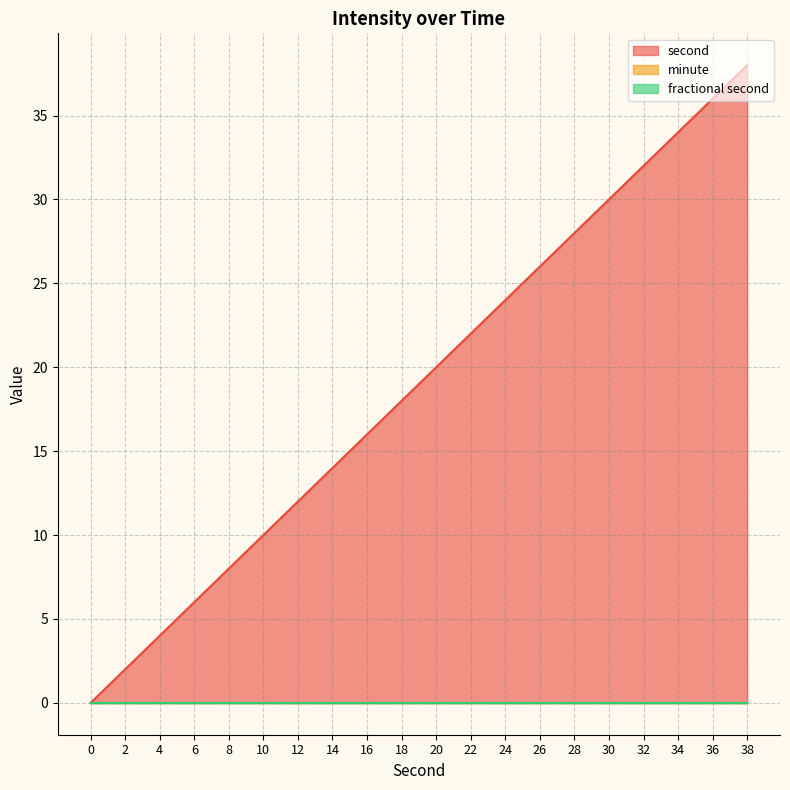

Which series has the largest total across all categories?

second